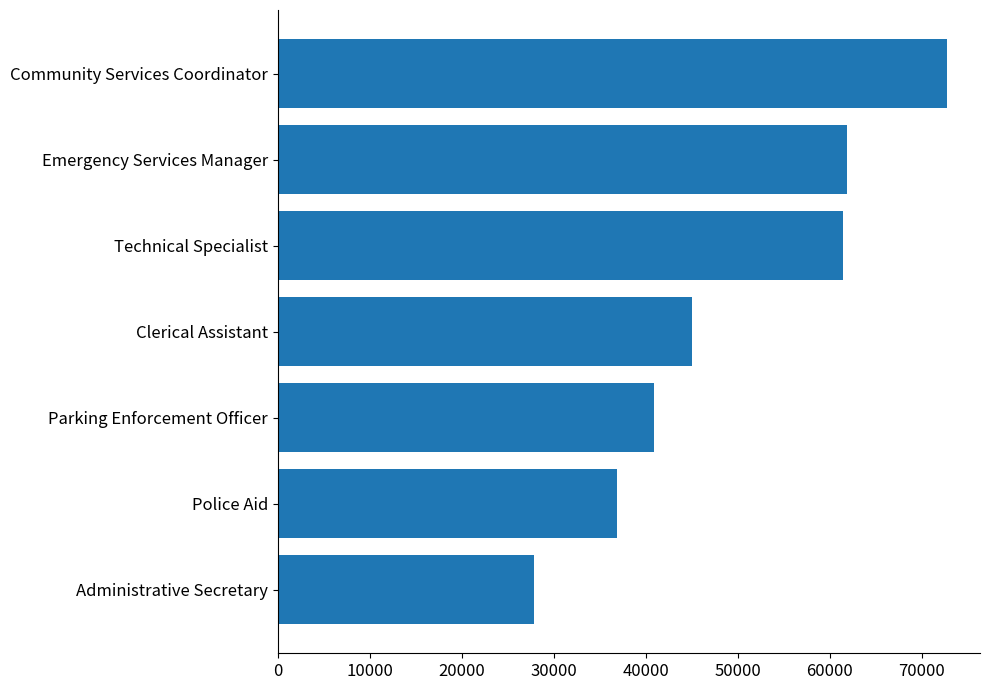

What is the average value?

49541